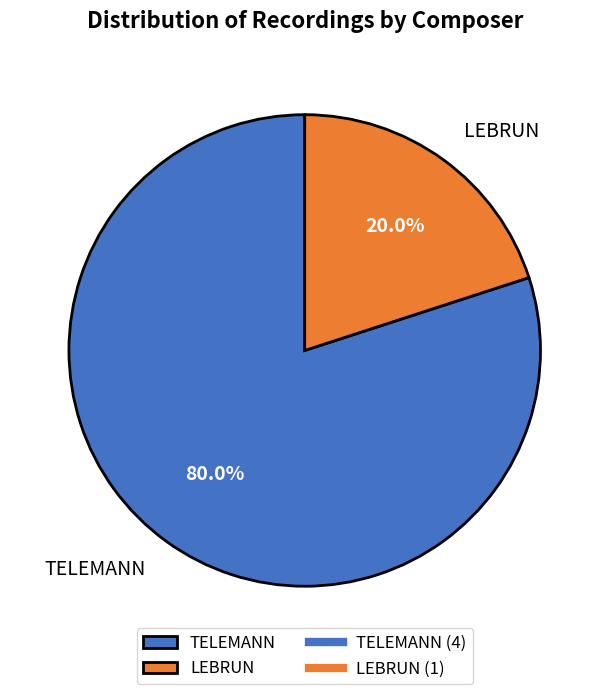

How many slices are in this pie chart?

2